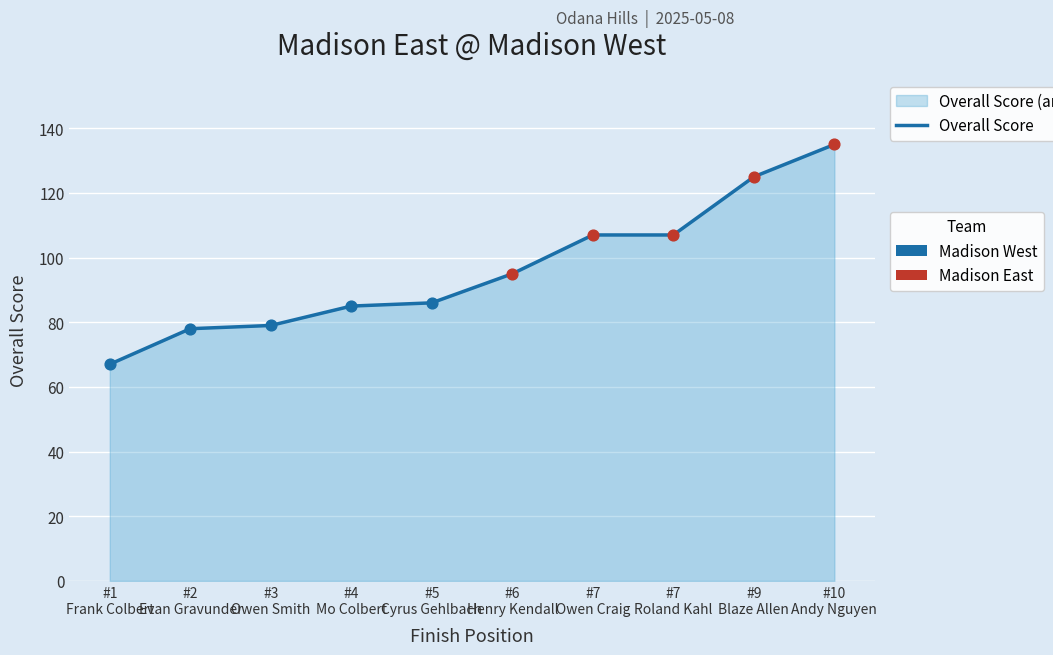

Between #6
Henry Kendall and #1
Frank Colbert, which is larger?

#6
Henry Kendall